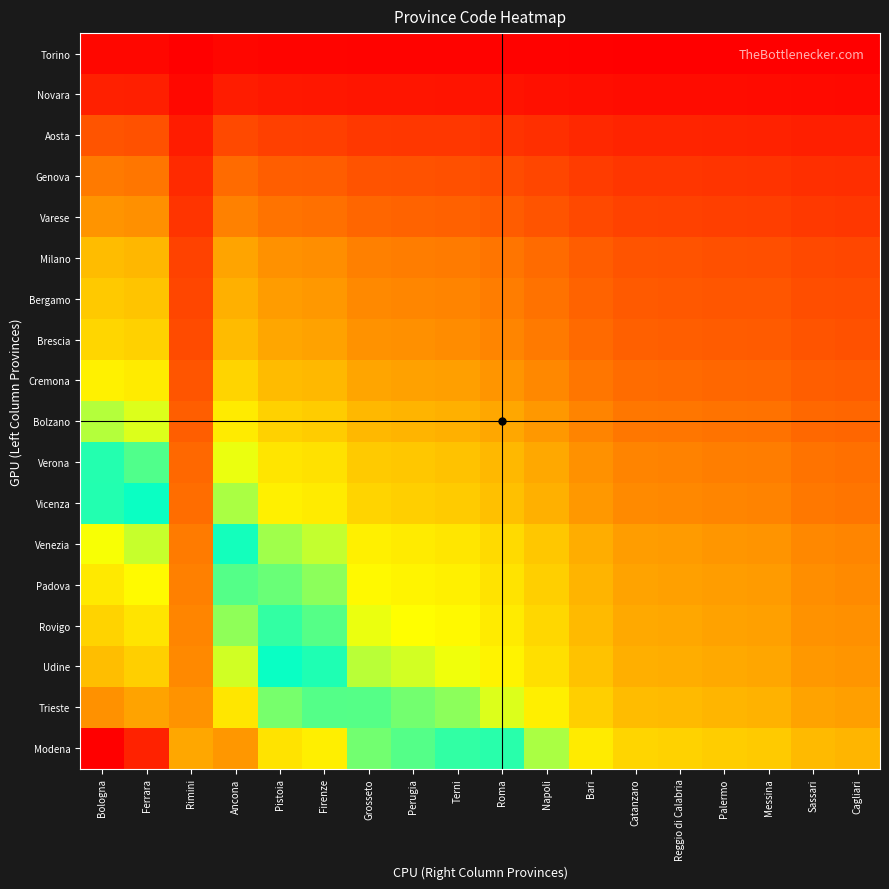

At Palermo, list the series in order from largest to smallest.

Modena, Trieste, Udine, Rovigo, Padova, Venezia, Vicenza, Verona, Bolzano, Cremona, Brescia, Bergamo, Milano, Varese, Genova, Aosta, Novara, Torino